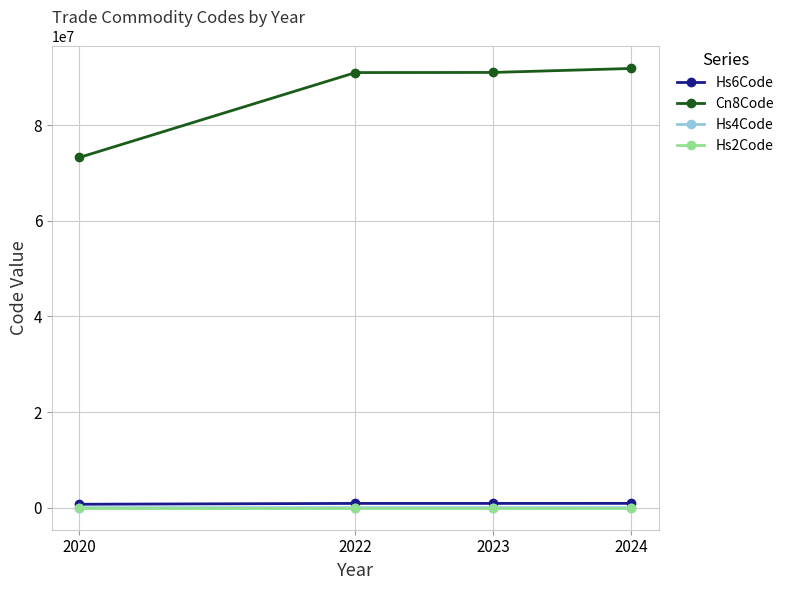

True or false: Cn8Code and Hs6Code intersect in this chart.

False